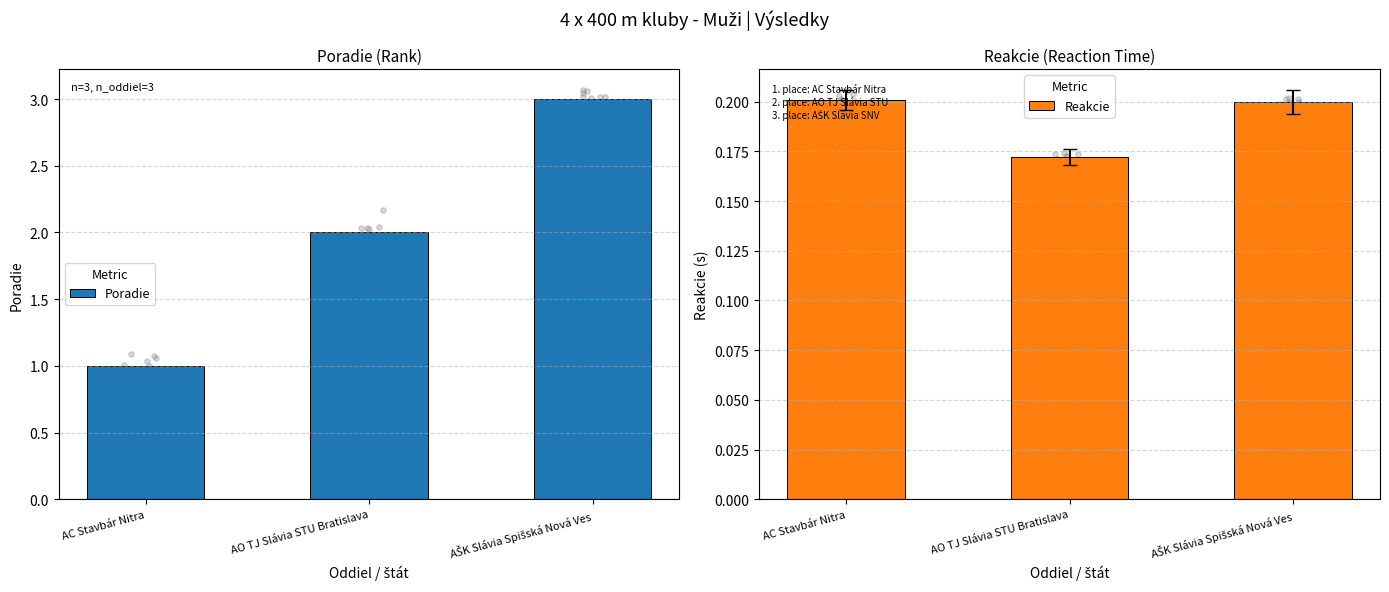

Which series has the largest Y range (max minus min)?

Poradie